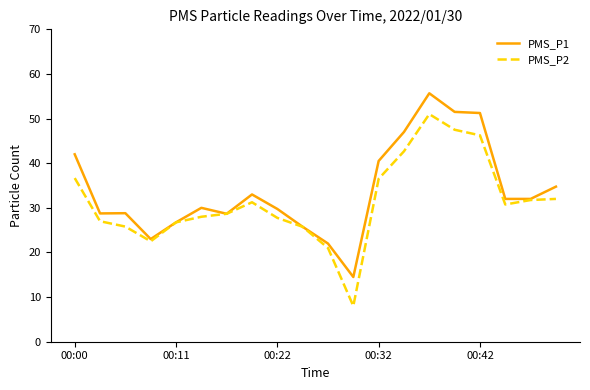

Which series has the largest range (max minus min)?

PMS_P2